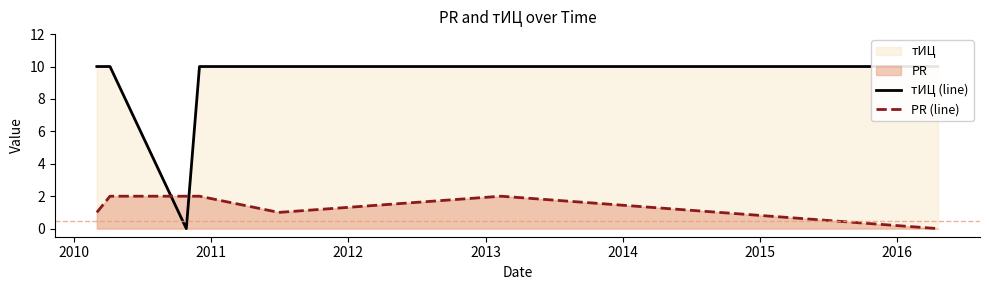

Between 2012 and 2015, which is larger?

2012